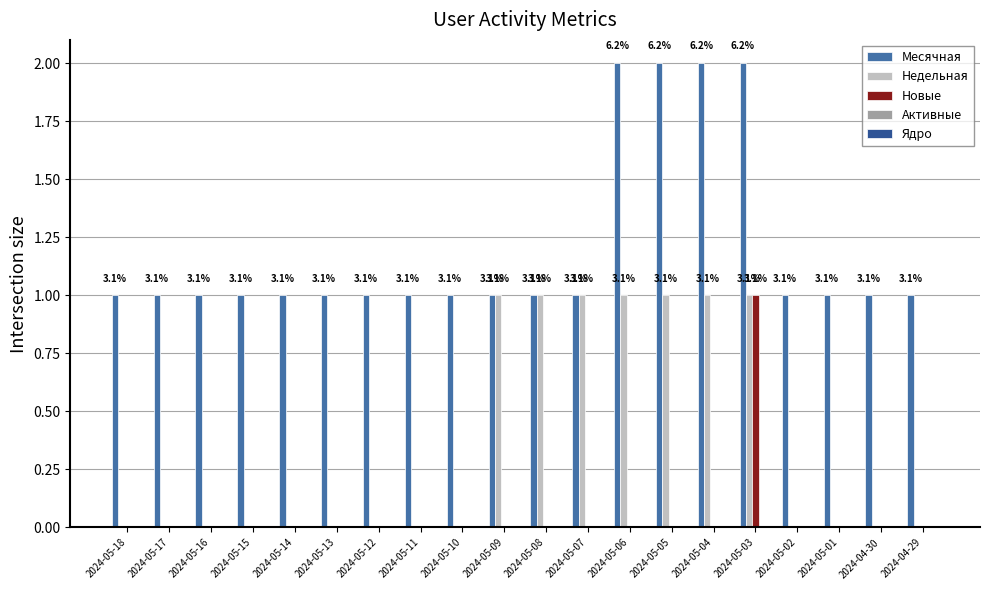

How many groups of bars are there?

20